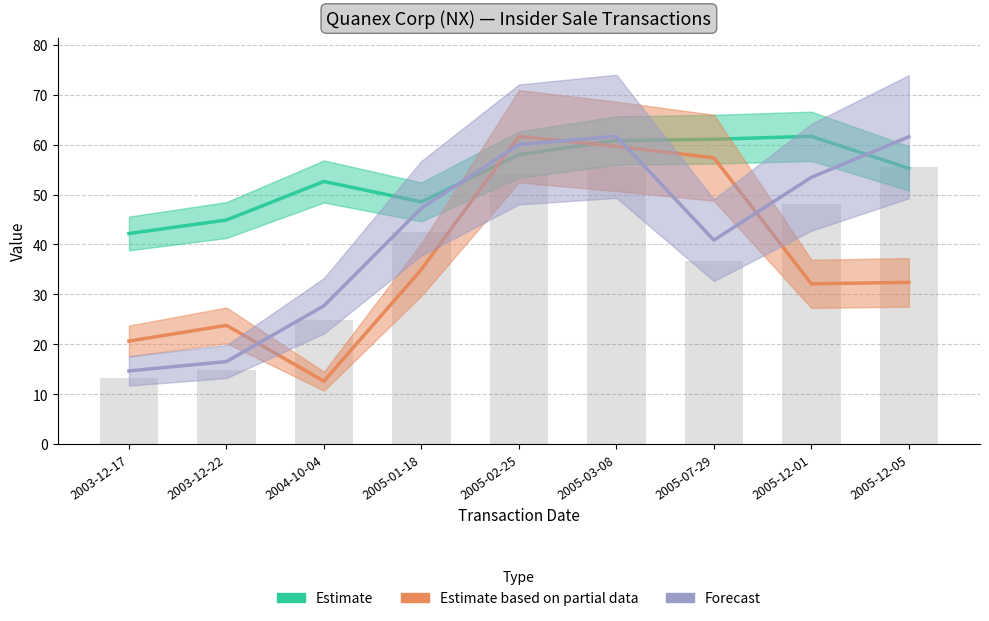

What is the greatest value displayed?

61.7